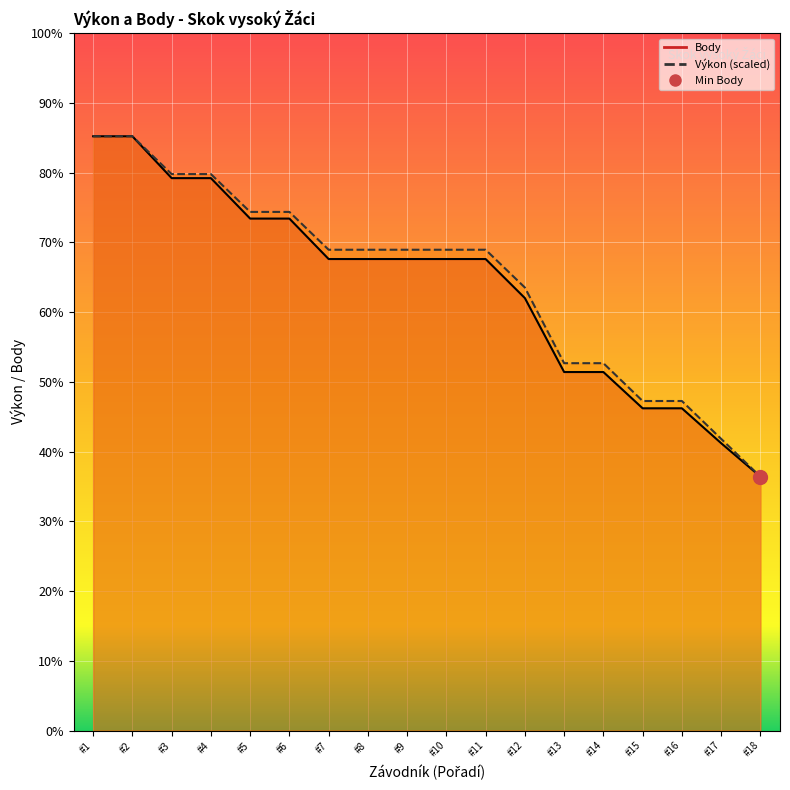

Does the chart display data point markers on the line(s)?

No